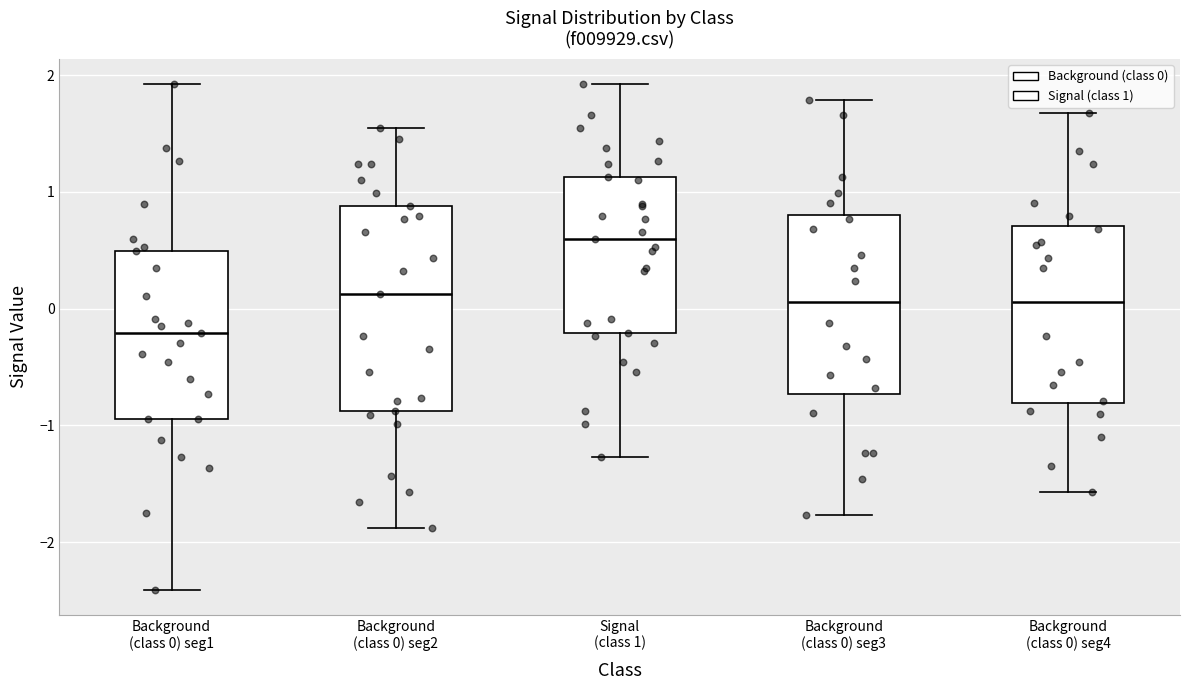

Reading left to right, read every box against the y-axis: the position of its median line, the range the box covers, and the ends of its whiskers. The values are not printed on the chart, so give them approximately, as read against the axis.

Background (class 0) seg1: median -0.2, box -0.9 to 0.5, whiskers -2.4 to 1.9
Background (class 0) seg2: median 0.1, box -0.9 to 0.9, whiskers -1.9 to 1.5
Signal (class 1): median 0.6, box -0.2 to 1.1, whiskers -1.3 to 1.9
Background (class 0) seg3: median 0.1, box -0.7 to 0.8, whiskers -1.8 to 1.8
Background (class 0) seg4: median 0.1, box -0.8 to 0.7, whiskers -1.6 to 1.7